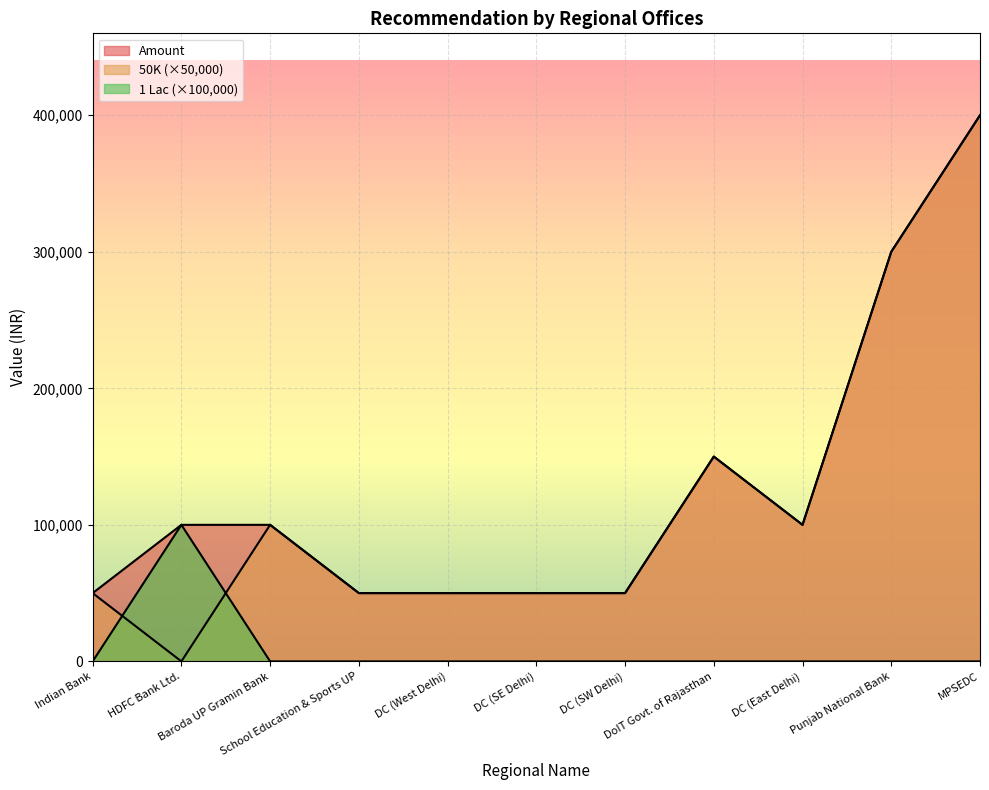

Rank the categories by Amount value from lowest to highest.

Indian Bank, School Education & Sports UP, DC (West Delhi), DC (SE Delhi), DC (SW Delhi), HDFC Bank Ltd., Baroda UP Gramin Bank, DC (East Delhi), DoIT Govt. of Rajasthan, Punjab National Bank, MPSEDC